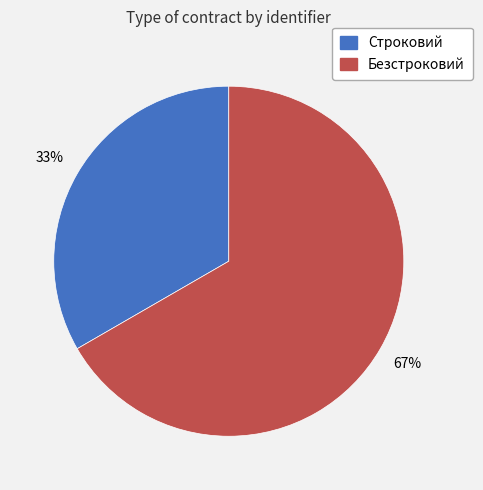

To the nearest percent, what portion does Строковий represent?

33%